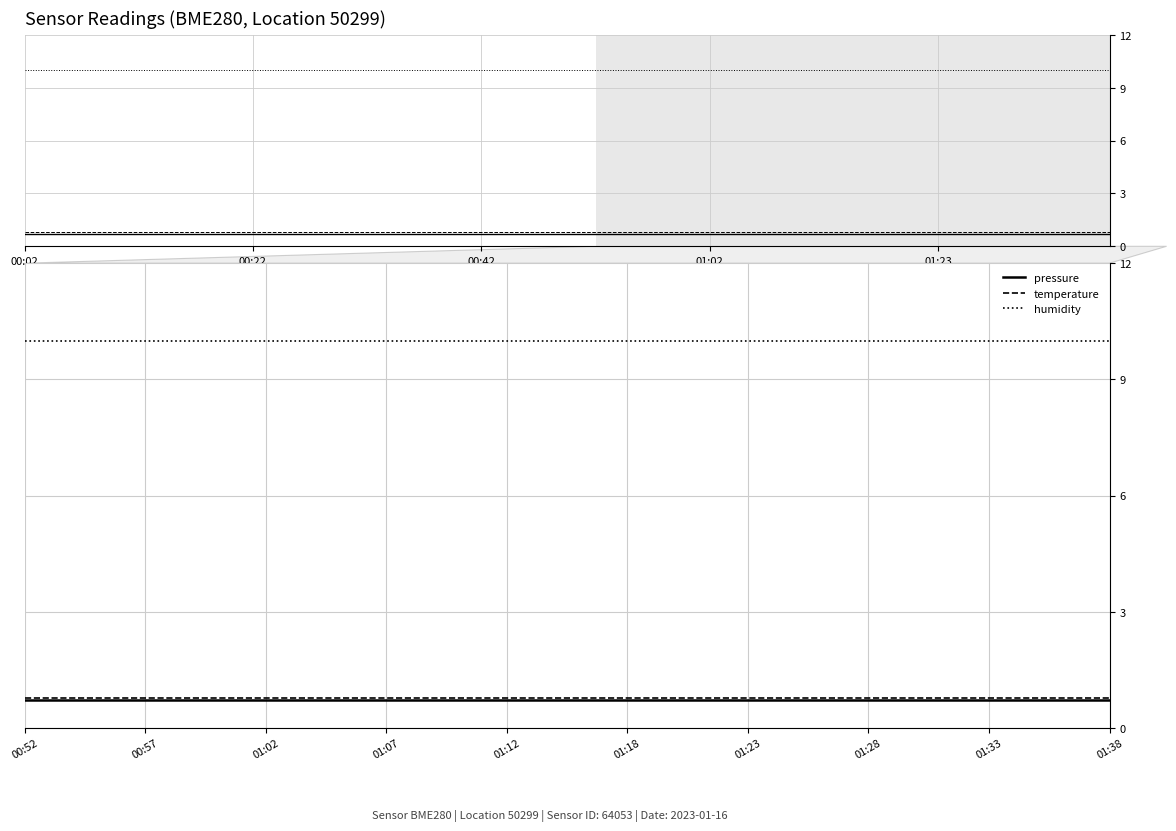

The value of temperature at 01:07 is 0.5. True or false?

False